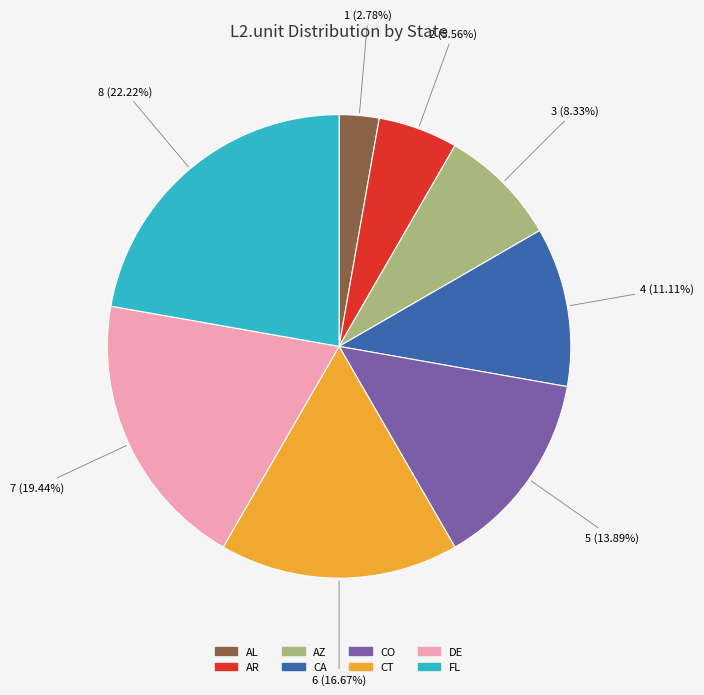

Is there a majority slice in this chart?

No